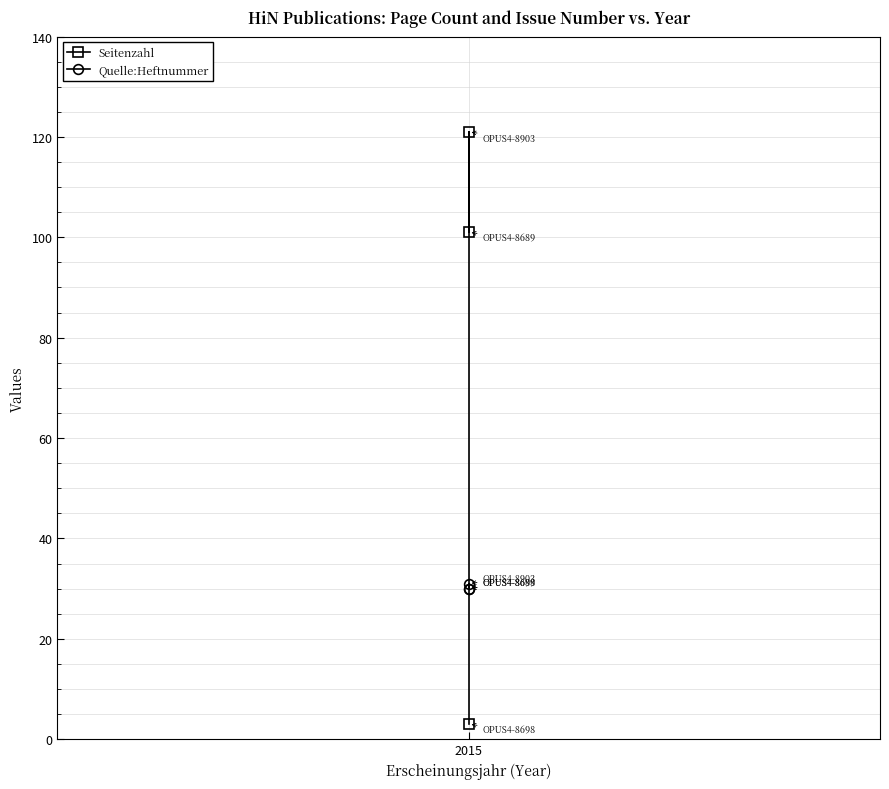

List the series in order of their peak value, lowest first.

Quelle:Heftnummer, Seitenzahl